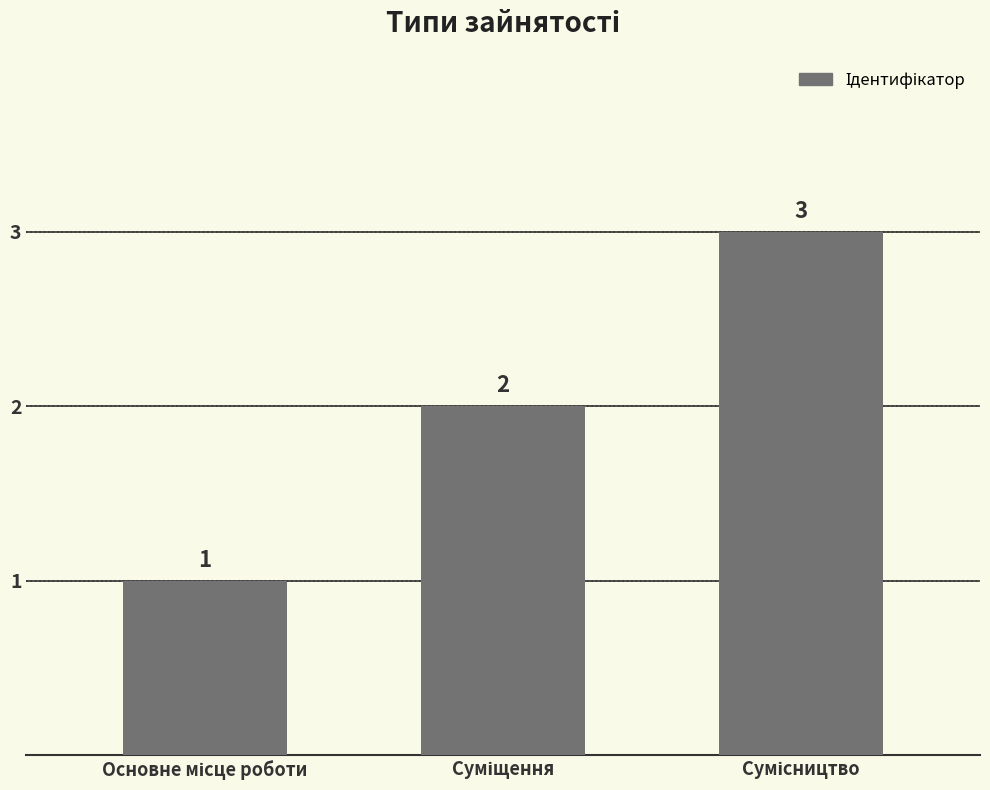

What is the value of the 1st bar from the left?

1